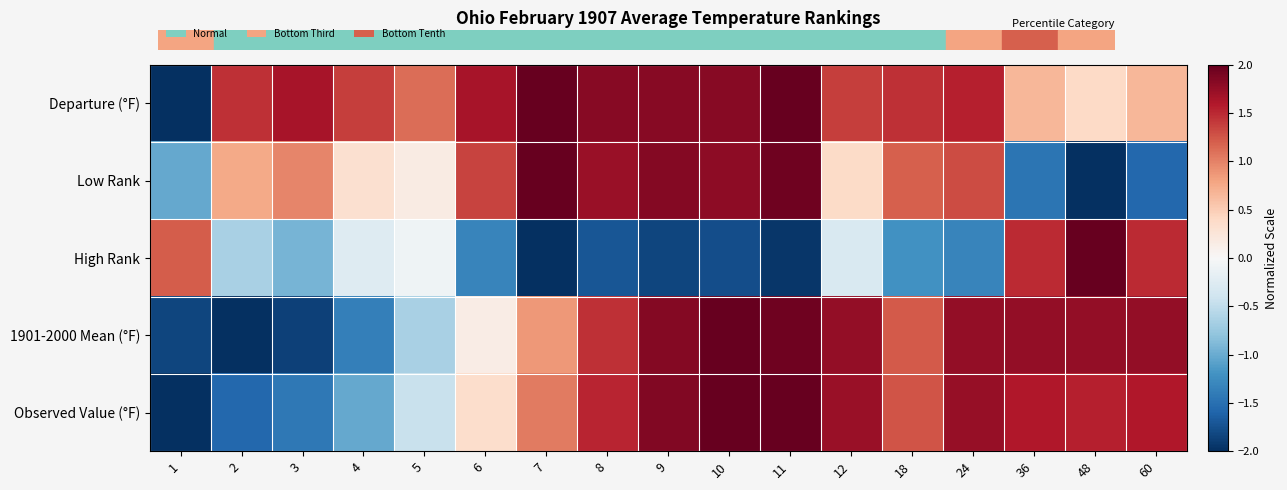

Reading right to left, what are all the values shown in this chart?

Departure (°F): 60=0.7	48=0.4	36=0.7	24=1.6	18=1.5	12=1.4	11=2.0	10=1.8	9=1.8	8=1.8	7=2.0	6=1.6	5=1.1	4=1.4	3=1.6	2=1.5	1=-2.0
Low Rank: 60=-1.6	48=-2.0	36=-1.5	24=1.3	18=1.2	12=0.4	11=1.9	10=1.8	9=1.8	8=1.7	7=2.0	6=1.4	5=0.2	4=0.3	3=1.0	2=0.8	1=-1.0
High Rank: 60=1.5	48=2.0	36=1.5	24=-1.3	18=-1.2	12=-0.3	11=-1.9	10=-1.8	9=-1.8	8=-1.7	7=-2.0	6=-1.3	5=-0.1	4=-0.3	3=-0.9	2=-0.6	1=1.2
1901-2000 Mean (°F): 60=1.8	48=1.8	36=1.8	24=1.8	18=1.2	12=1.8	11=1.9	10=2.0	9=1.8	8=1.5	7=0.9	6=0.2	5=-0.7	4=-1.4	3=-1.9	2=-2.0	1=-1.8
Observed Value (°F): 60=1.6	48=1.6	36=1.6	24=1.7	18=1.3	12=1.7	11=2.0	10=2.0	9=1.9	8=1.5	7=1.0	6=0.3	5=-0.5	4=-1.0	3=-1.4	2=-1.6	1=-2.0